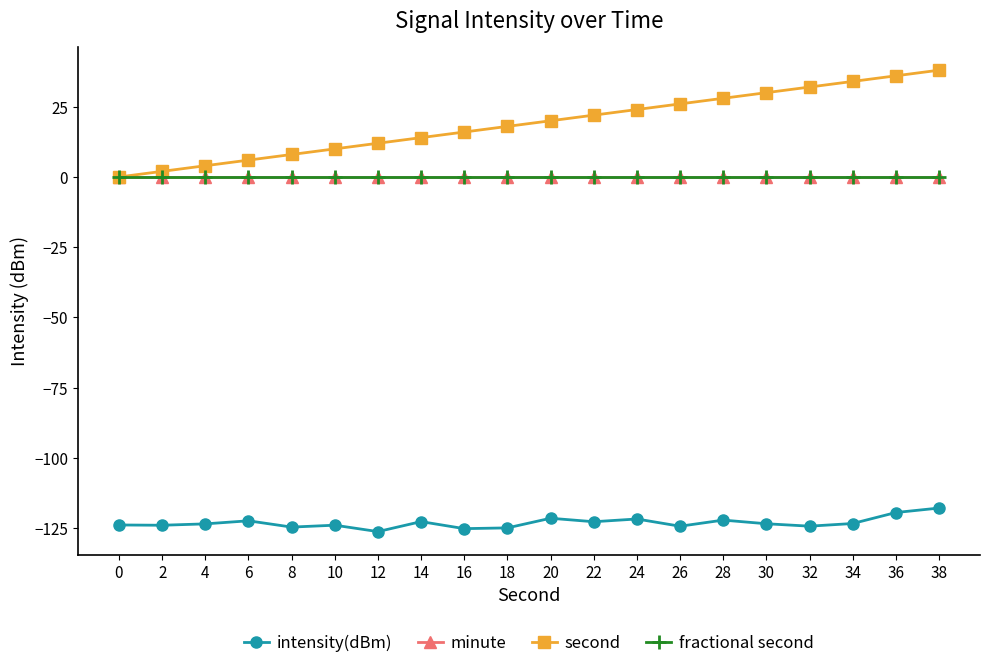

What is the difference between the intensity(dBm) values at 36 and 8?

5.2